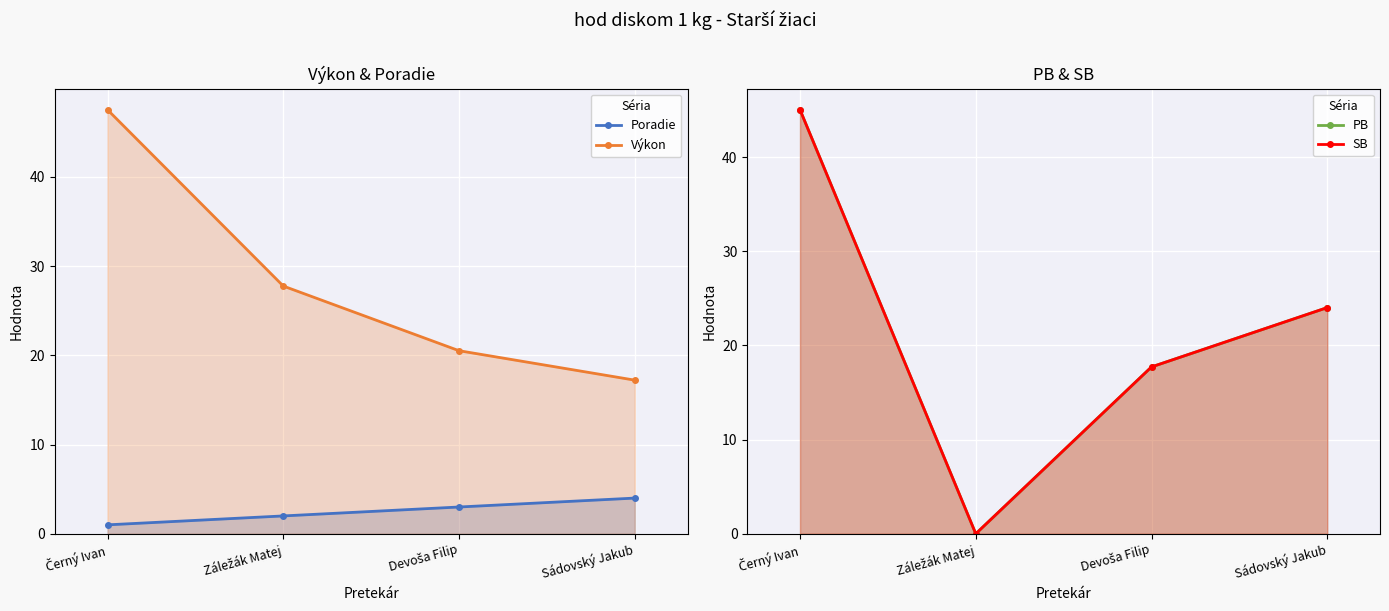

At which label does SB reach its minimum?

Záležák Matej